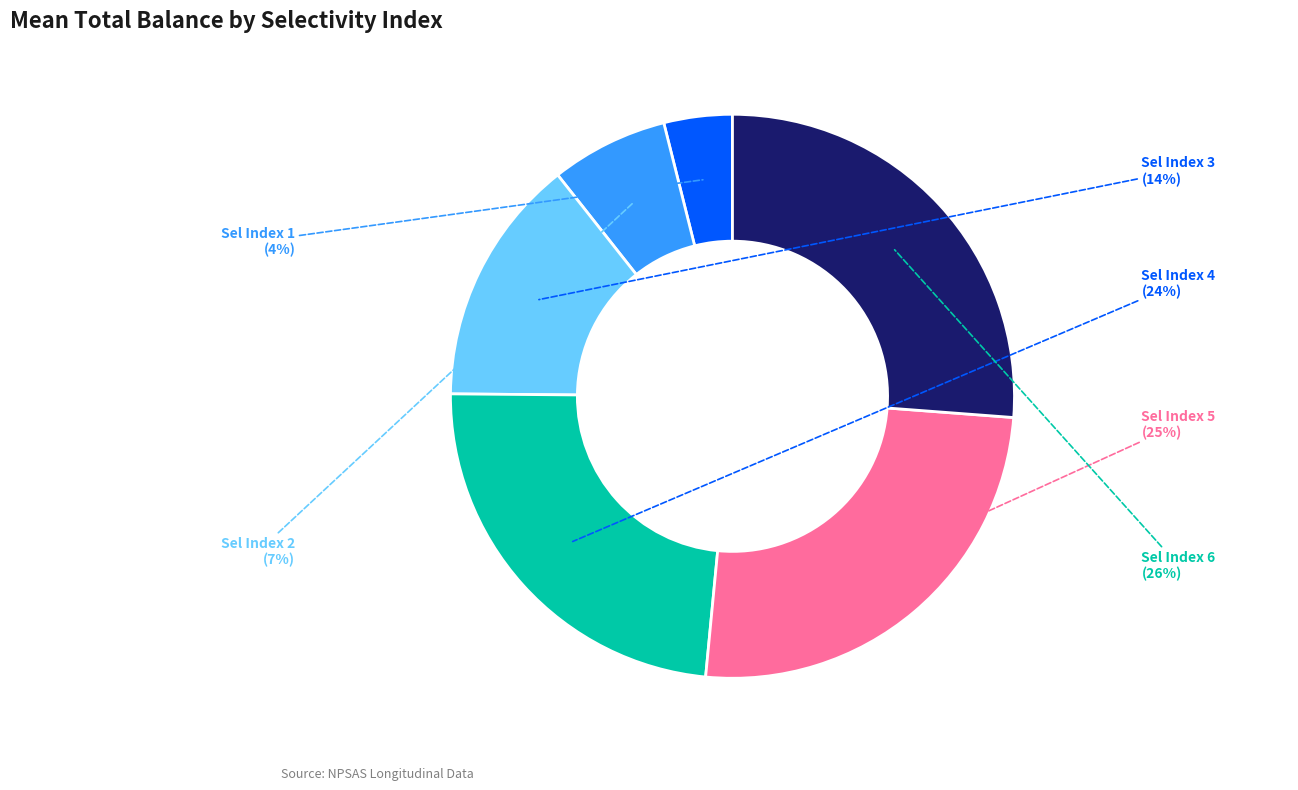

To the nearest percent, what percentage of the pie is Sel Index 1?

4%